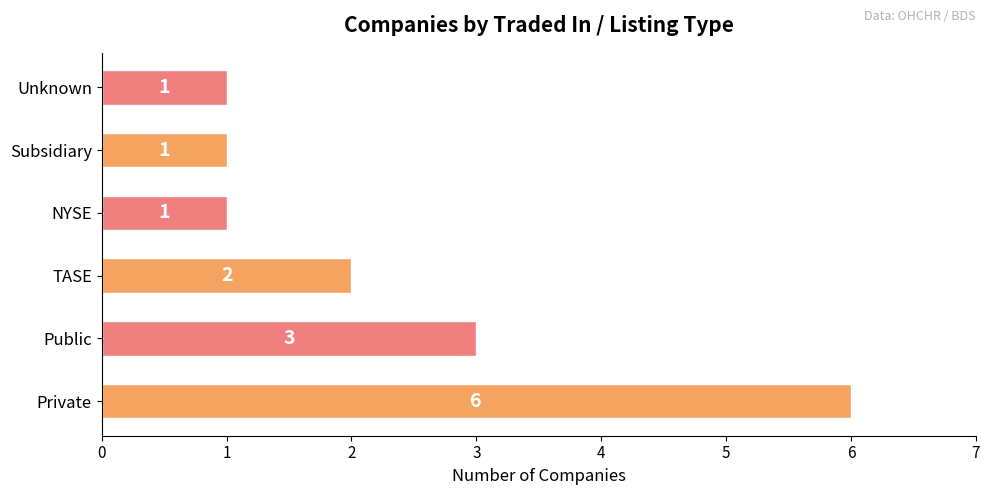

What is the minimum value shown in the chart?

1